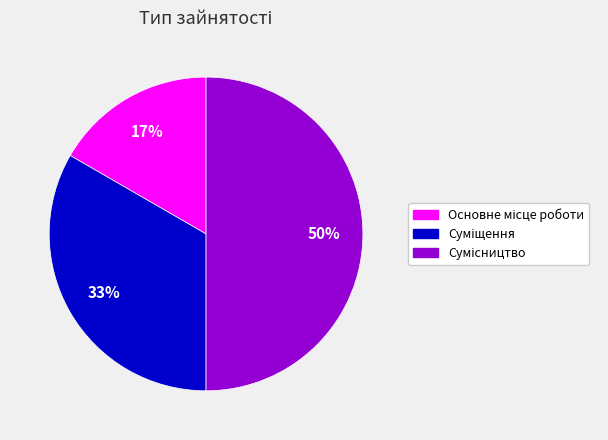

To the nearest percent, what is the difference between the largest and smallest slice percentages?

33%